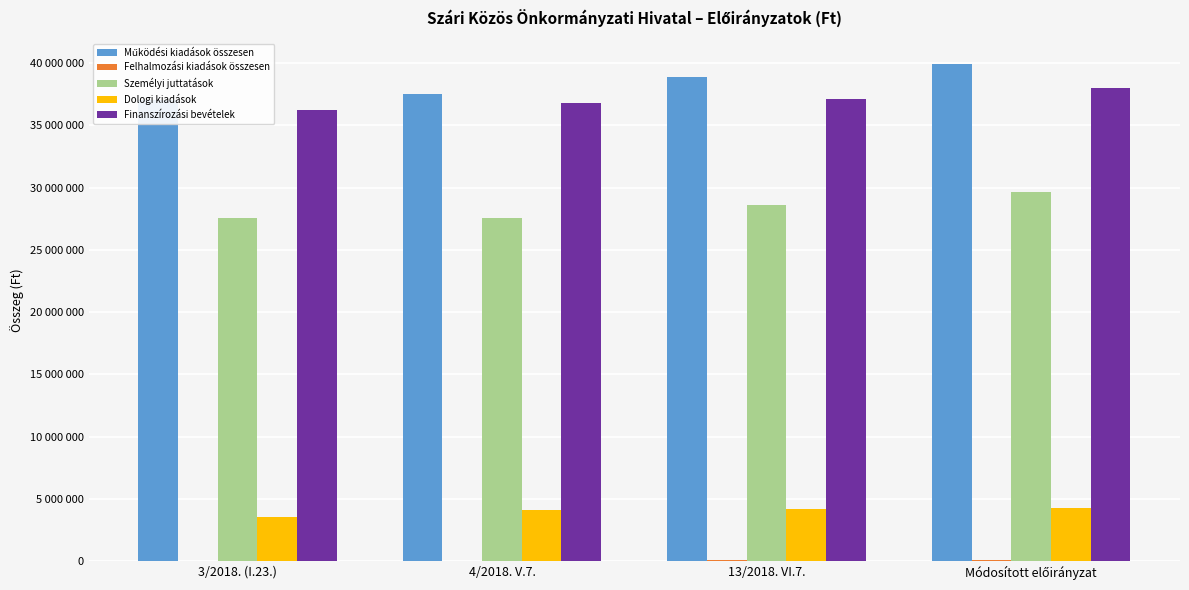

What is the label of the 3rd bar from the left?

13/2018. VI.7.